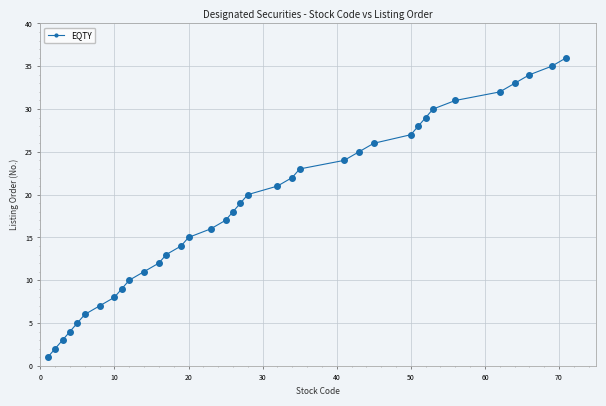

What is the greatest value displayed?

36